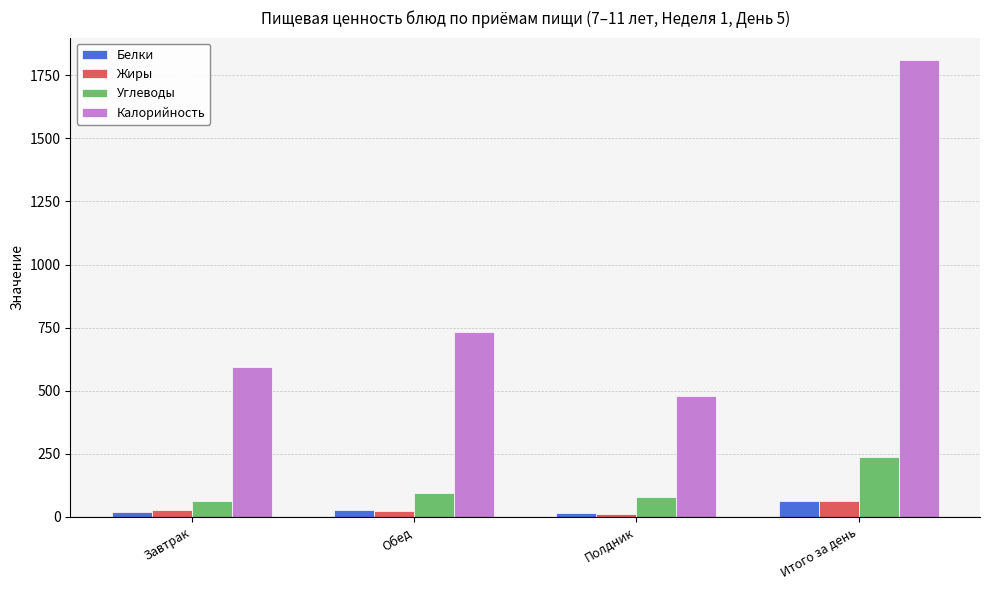

The Калорийность series shows 2830.0 at Итого за день. True or false?

False